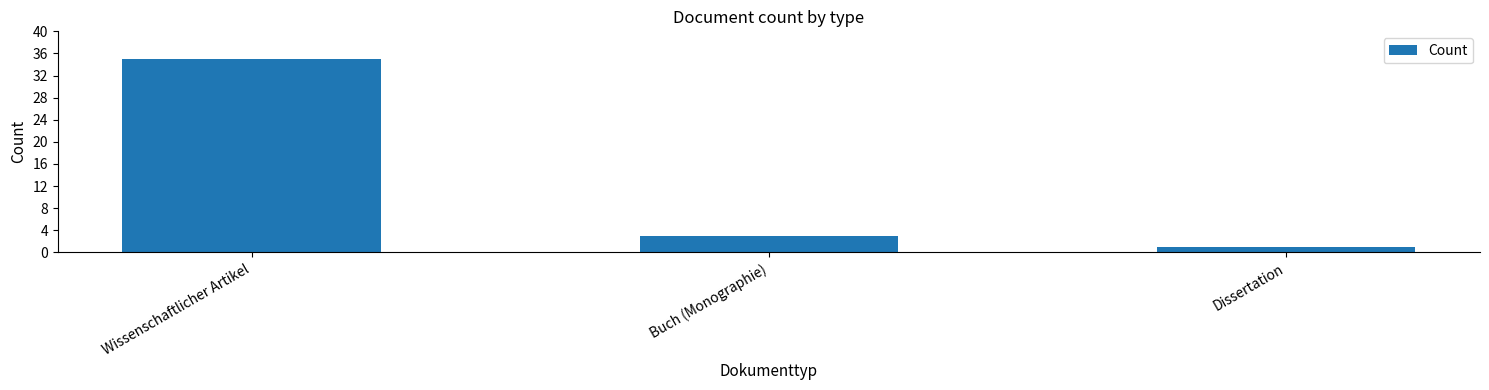

Rank the categories by value from highest to lowest.

Wissenschaftlicher Artikel, Buch (Monographie), Dissertation